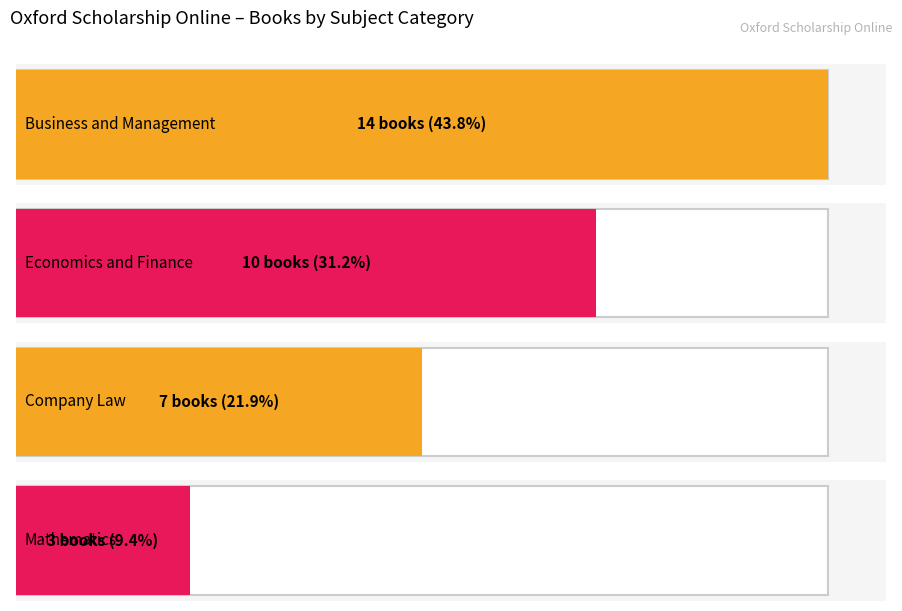

Rank the series by their average value, from highest to lowest.

Business and Management, Economics and Finance, Company Law, Mathematics